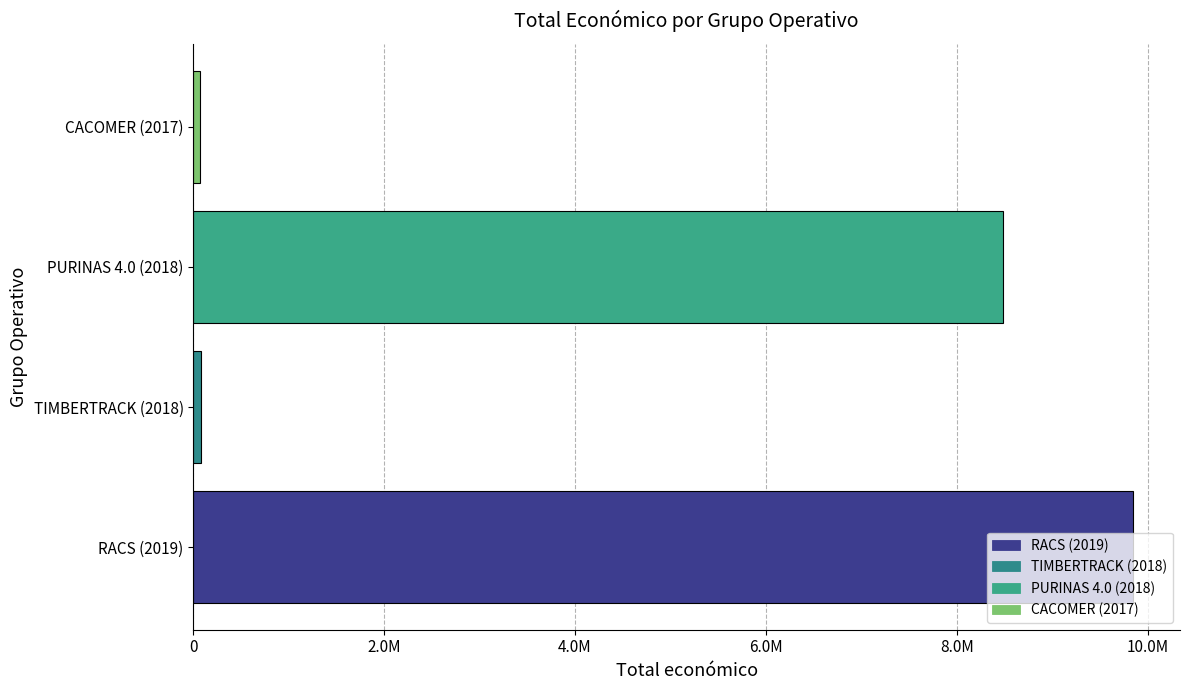

What is the difference between the second highest and minimum values?

8413199